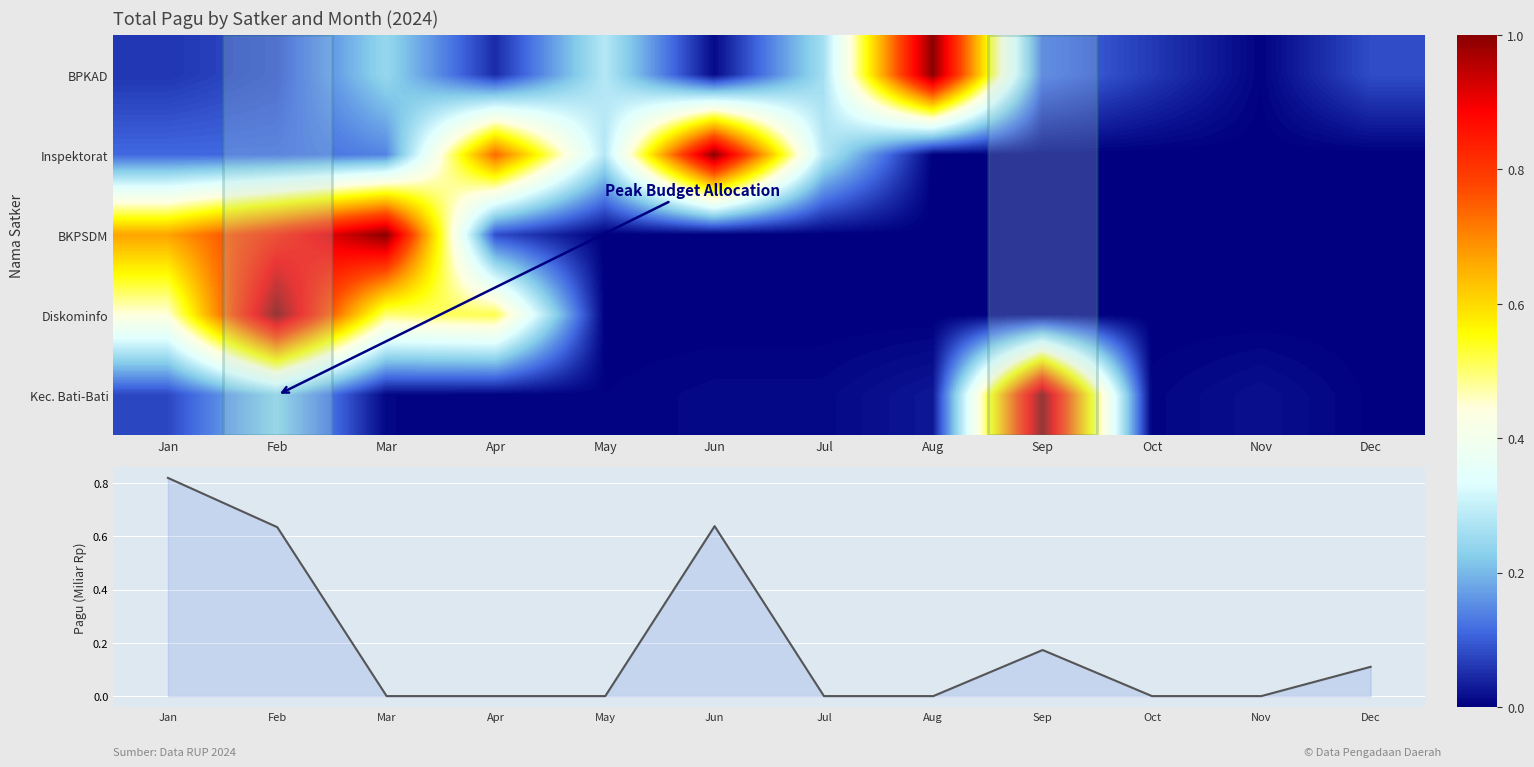

Count the number of categories in the chart.

12